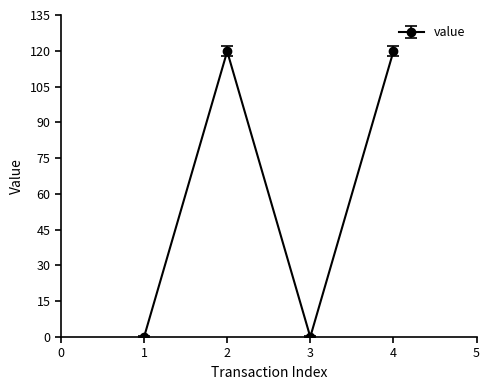

What is the difference between the maximum and minimum values?

119.7